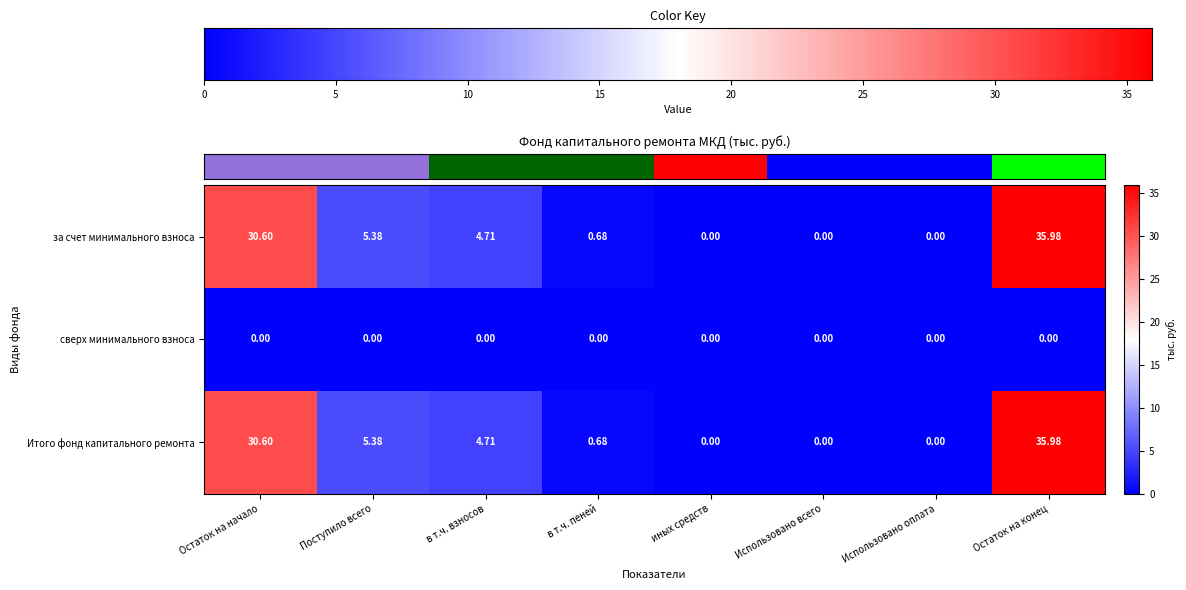

Where does the за счет минимального взноса series first go above 4?

Остаток на начало